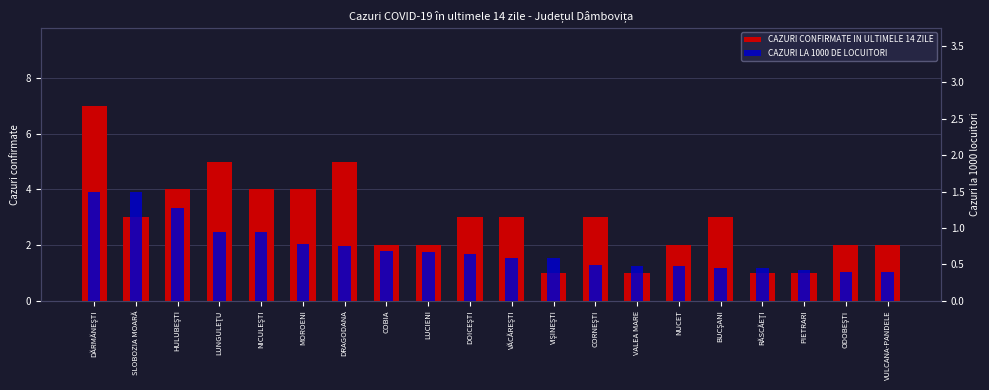

What is the spread (max minus min) of values at VIŞINEŞTI?

0.4